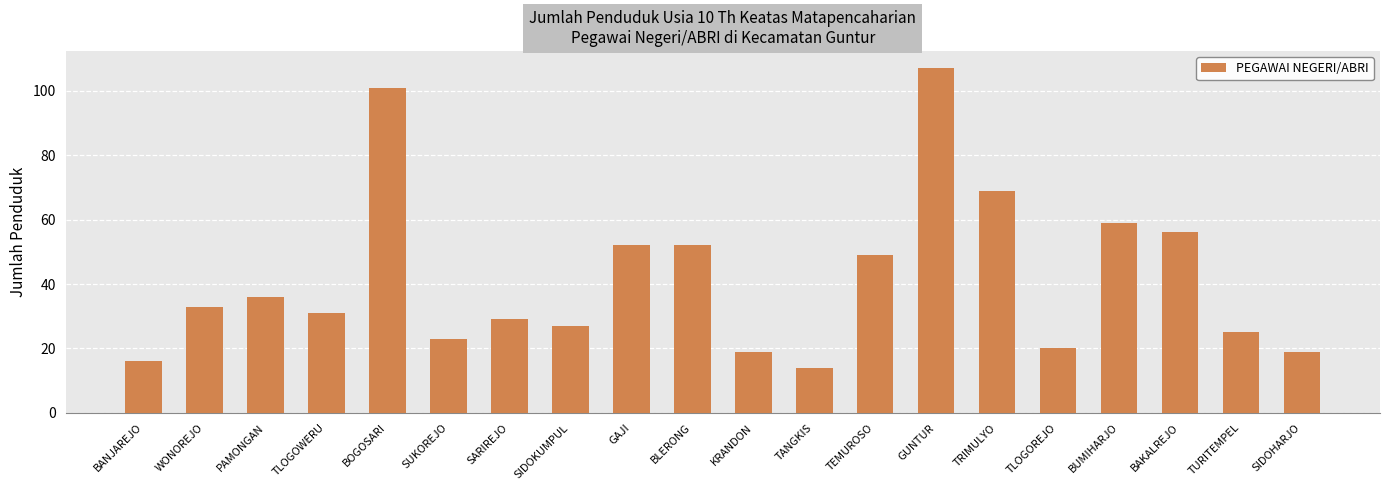

What position from the right is TEMUROSO?

8